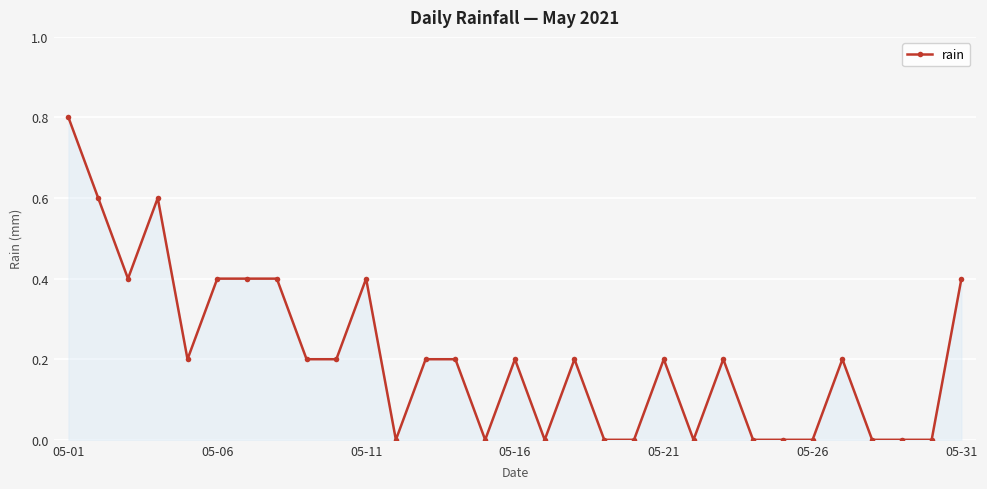

True or false: the data has more than 1 interior local peaks.

True